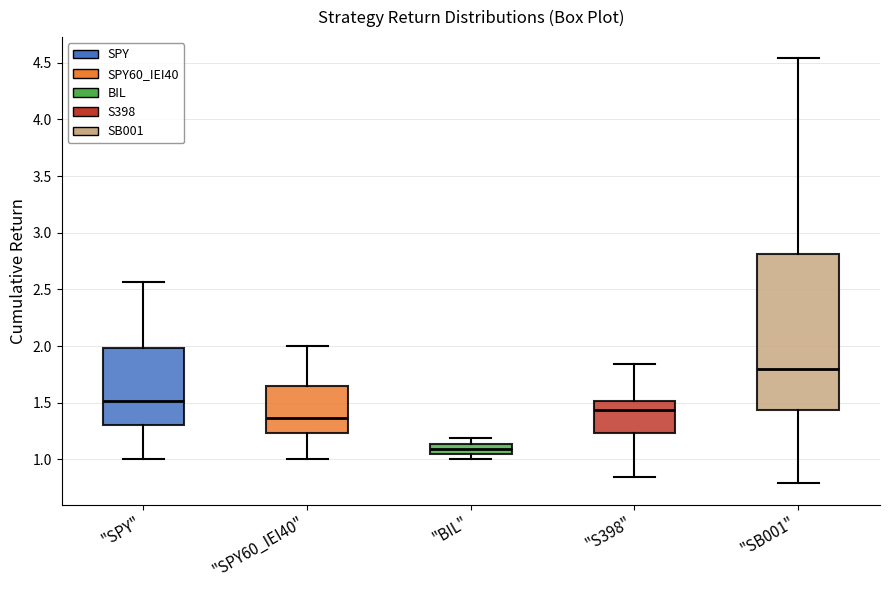

Reading left to right, read every box against the y-axis: the position of its median line, the range the box covers, and the ends of its whiskers. The values are not printed on the chart, so give them approximately, as read against the axis.

"SPY": median 1.50, box 1.30 to 2.00, whiskers 1.00 to 2.55
"SPY60_IEI40": median 1.35, box 1.25 to 1.65, whiskers 1.00 to 2.00
"BIL": median 1.10, box 1.05 to 1.15, whiskers 1.00 to 1.20
"S398": median 1.45, box 1.25 to 1.50, whiskers 0.85 to 1.85
"SB001": median 1.80, box 1.45 to 2.80, whiskers 0.80 to 4.55